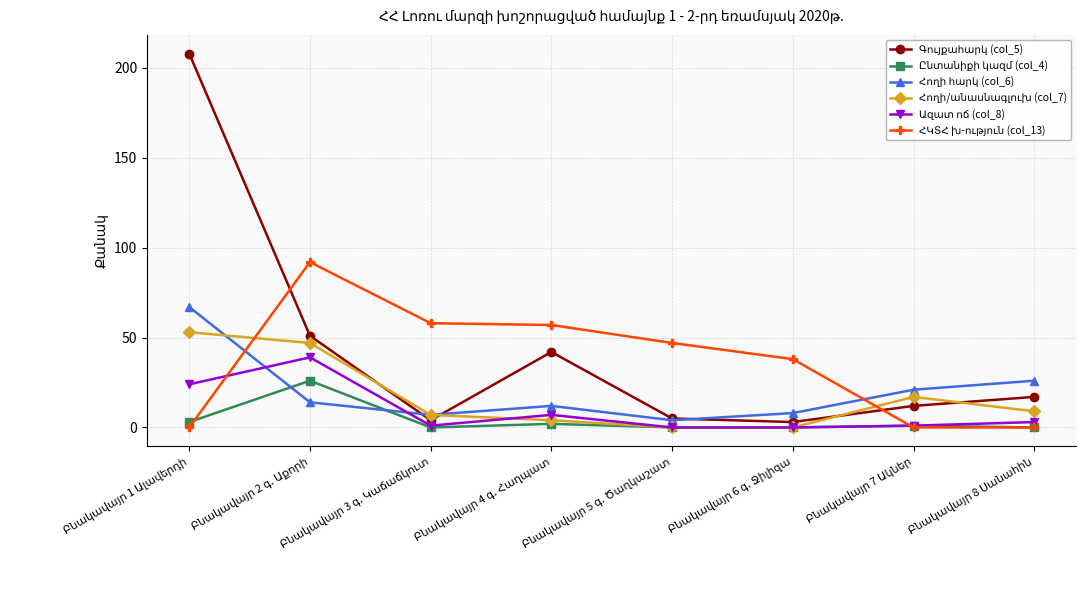

What is the greatest value displayed?

208